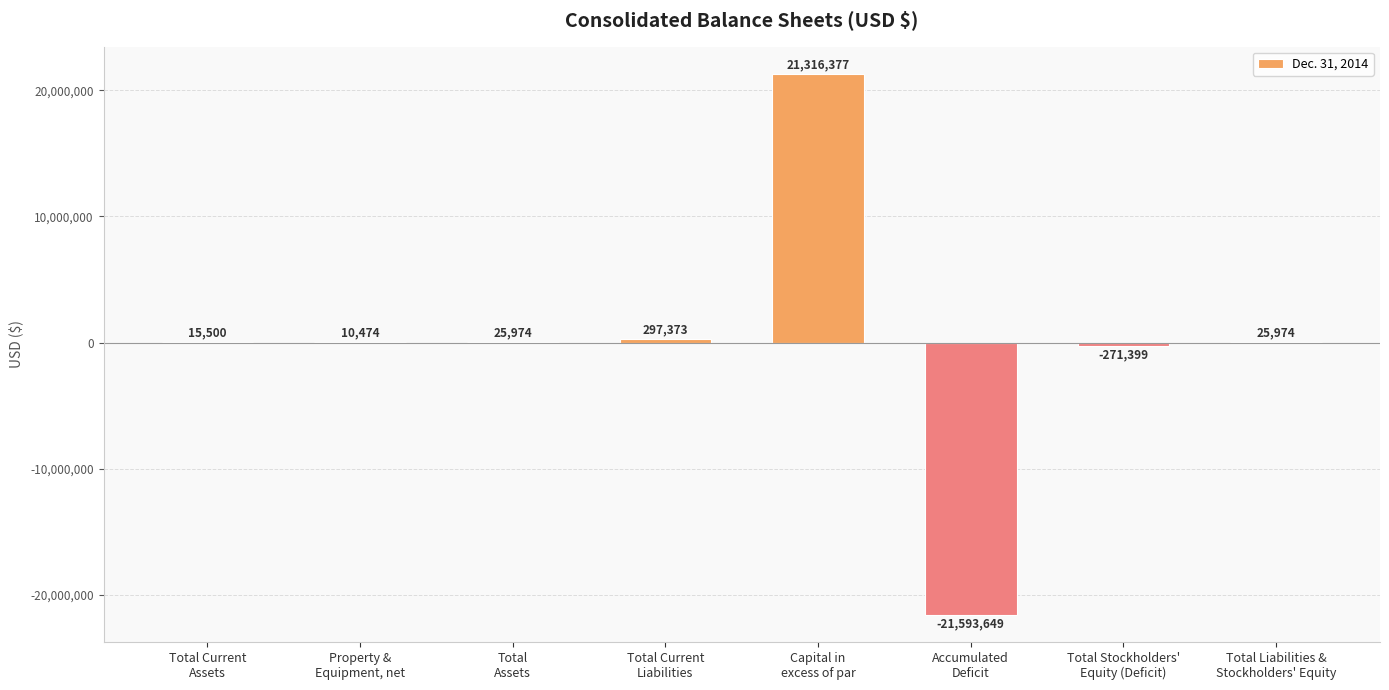

Which has a higher value, Capital in
excess of par or Total Liabilities &
Stockholders' Equity?

Capital in
excess of par